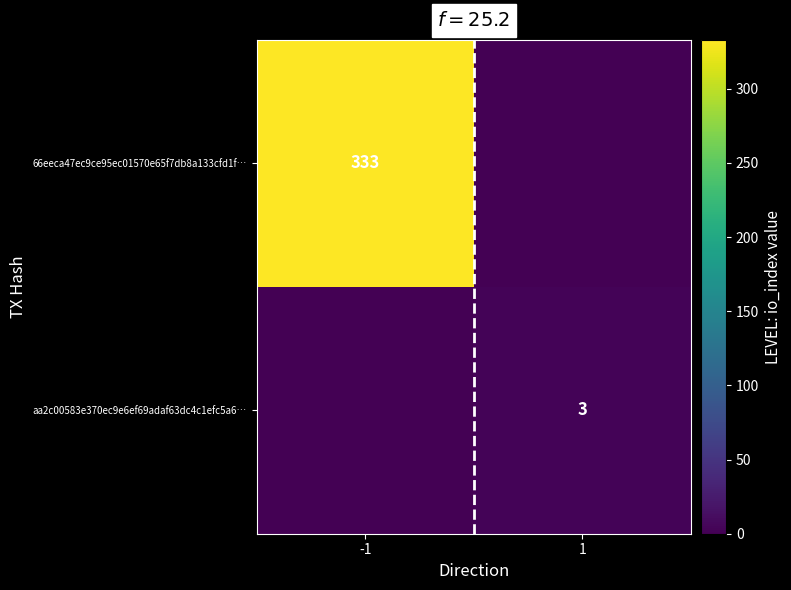

The 66eeca47ec9ce95ec01570e65f7db8a133cfd1f… series shows 128 at -1. True or false?

False